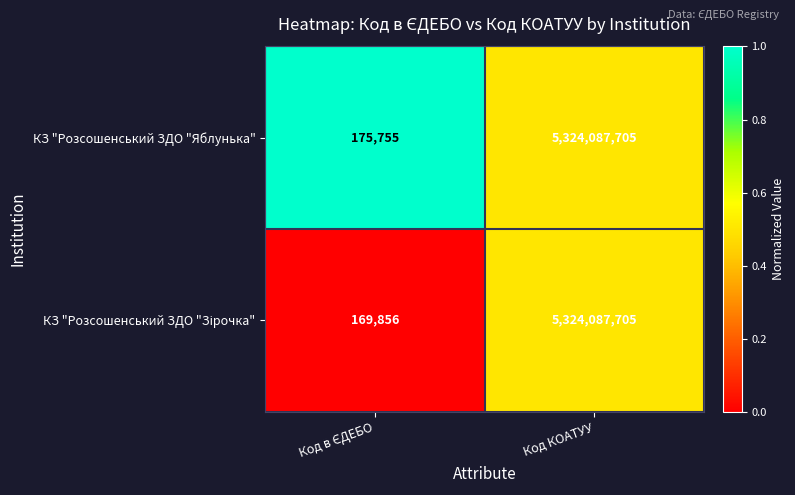

What is the total value across all series at Код КОАТУУ?

10648175410